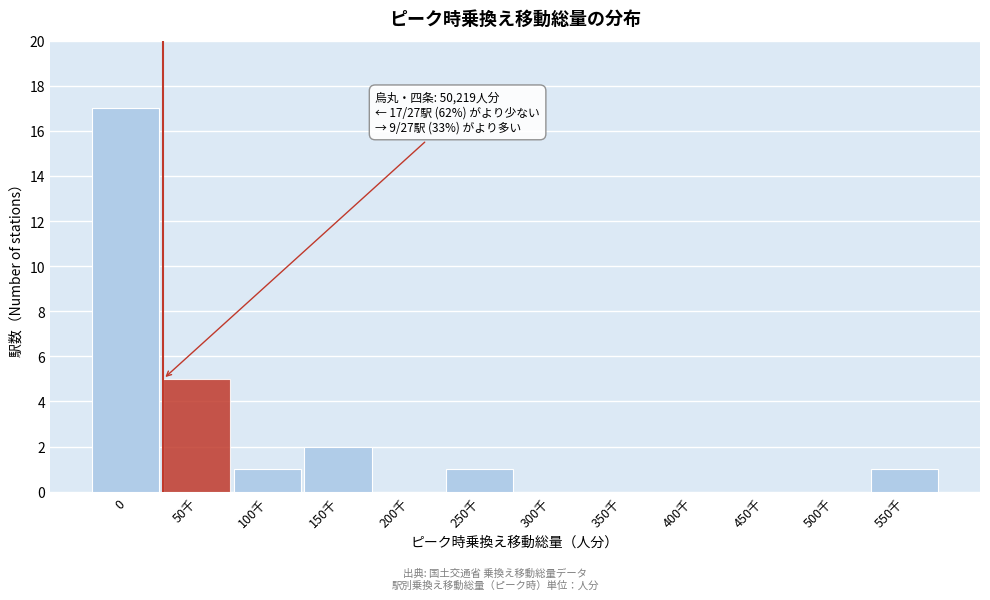

Reading right to left, extract all data points from this chart.

550千=1	500千=0	450千=0	400千=0	350千=0	300千=0	250千=1	200千=0	150千=2	100千=1	50千=5	0=17